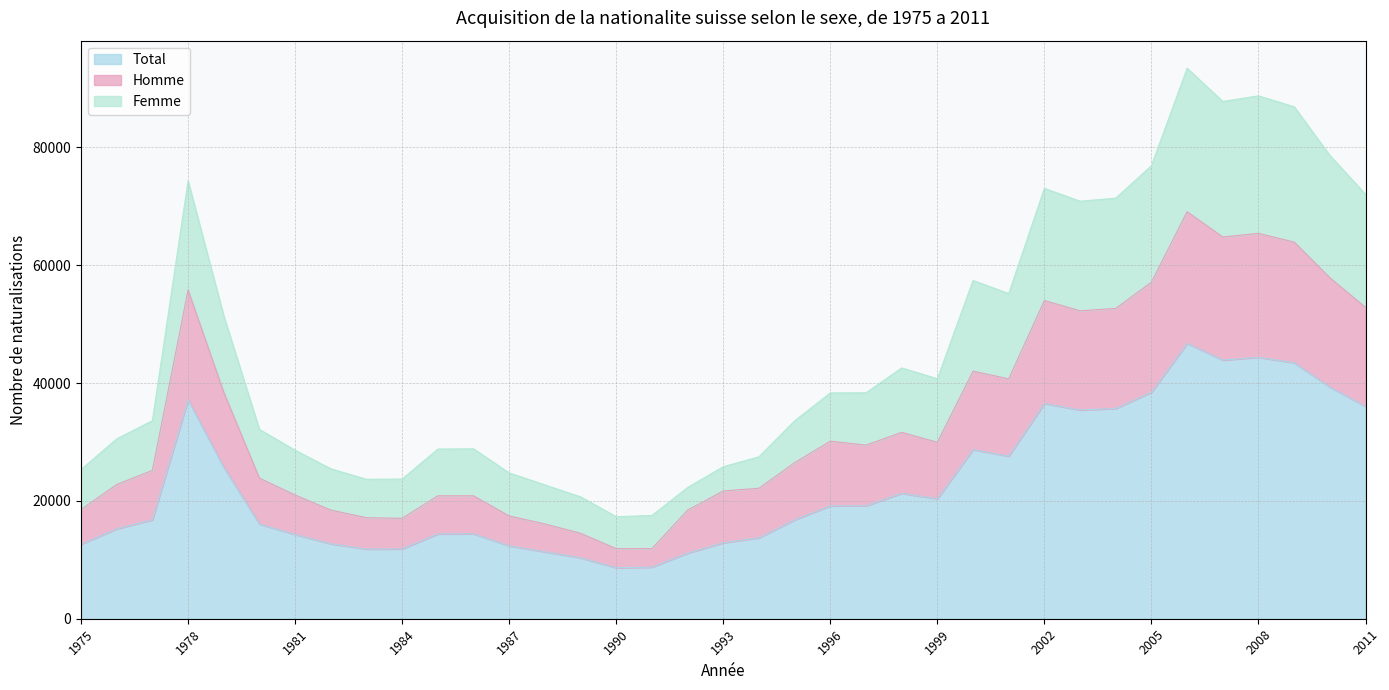

At which label does Femme reach its minimum?

1990